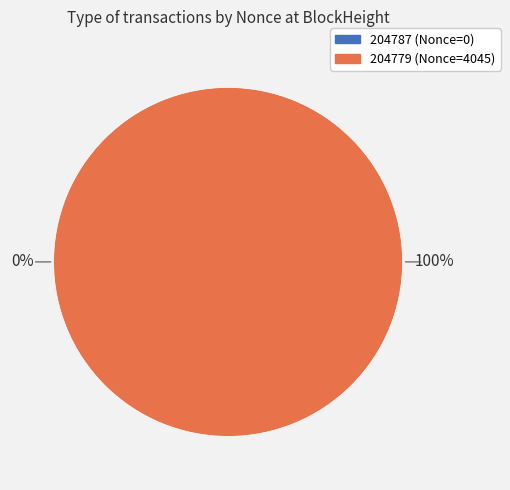

What percentage is the 204779 slice, to the nearest percent?

100%